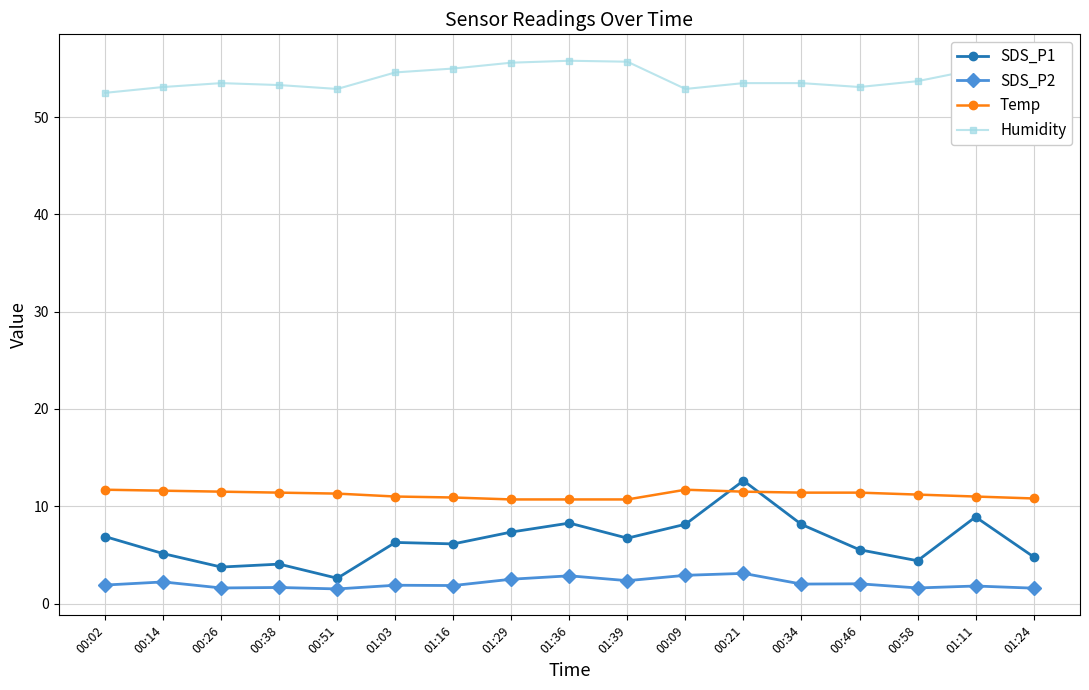

Is the value of Temp at 01:24 greater than the value of SDS_P1 at 00:14?

Yes